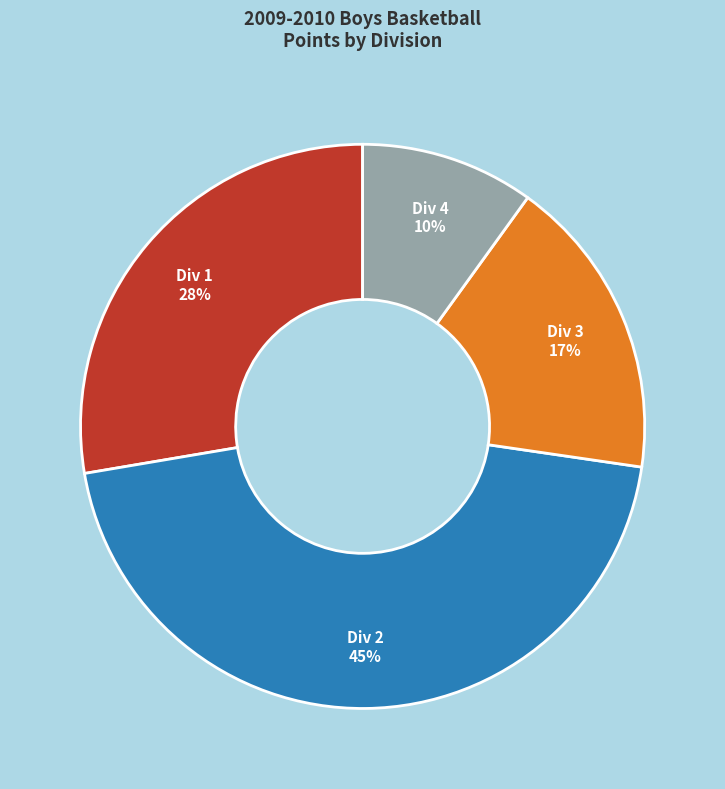

What is the largest slice in the pie chart?

Div 2